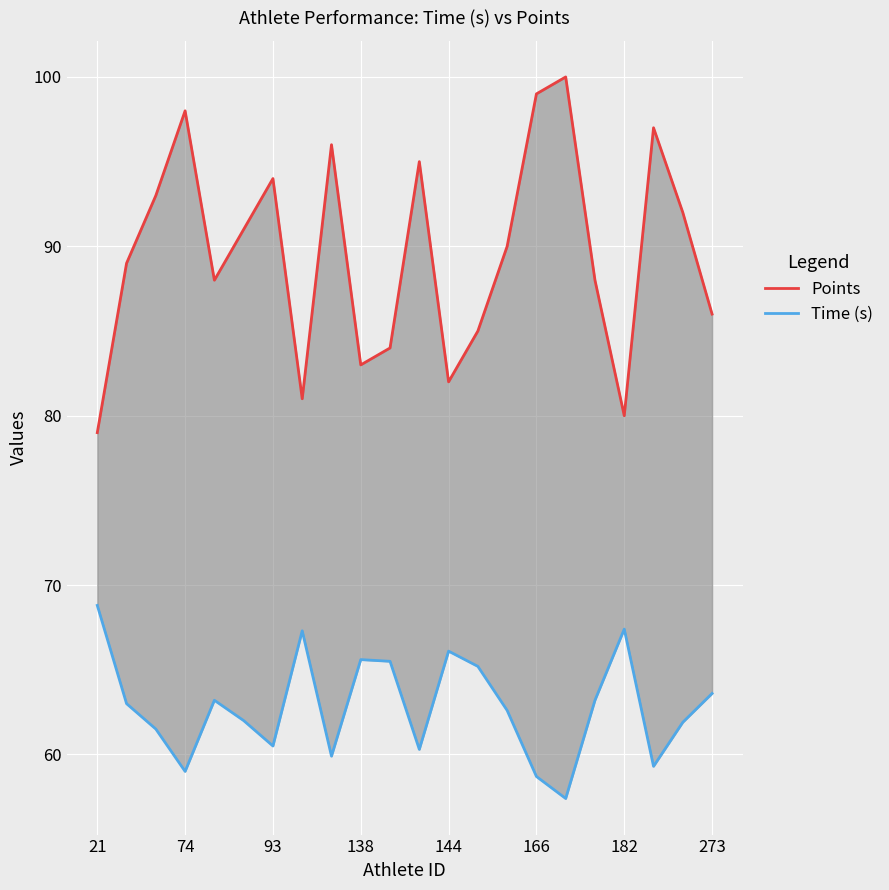

True or false: Time (s) has a value of 107.4 at 14.

False